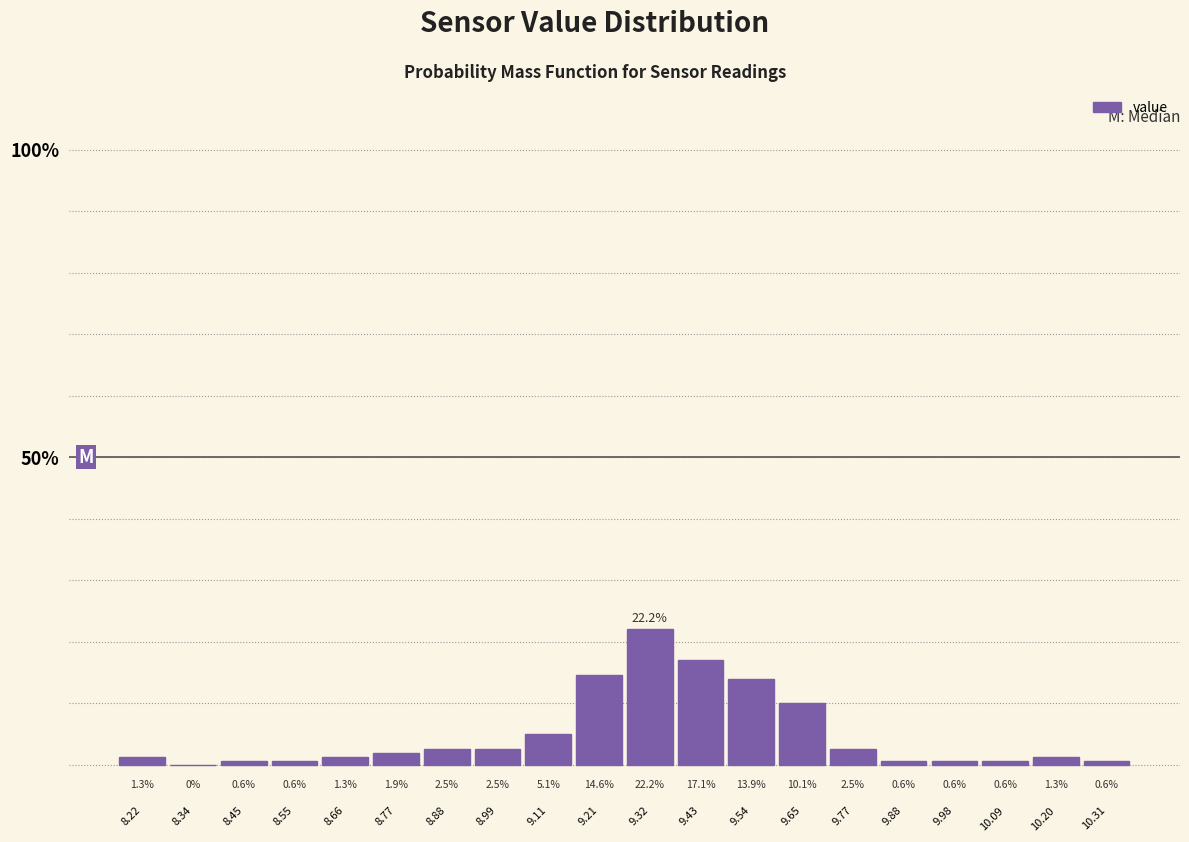

How tall is the bar that spans 9.93 to 10.04 on the x-axis? The bar edges are not printed on the chart, so give them approximately, as read against the axis.

0.6